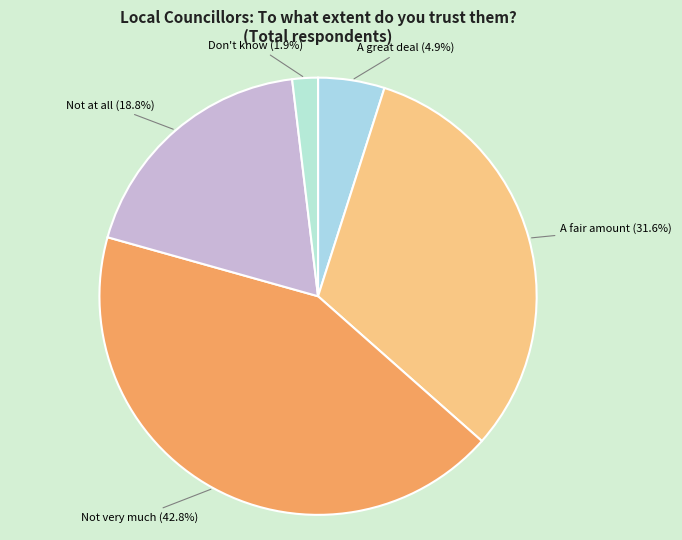

Count the number of slices in the pie.

5